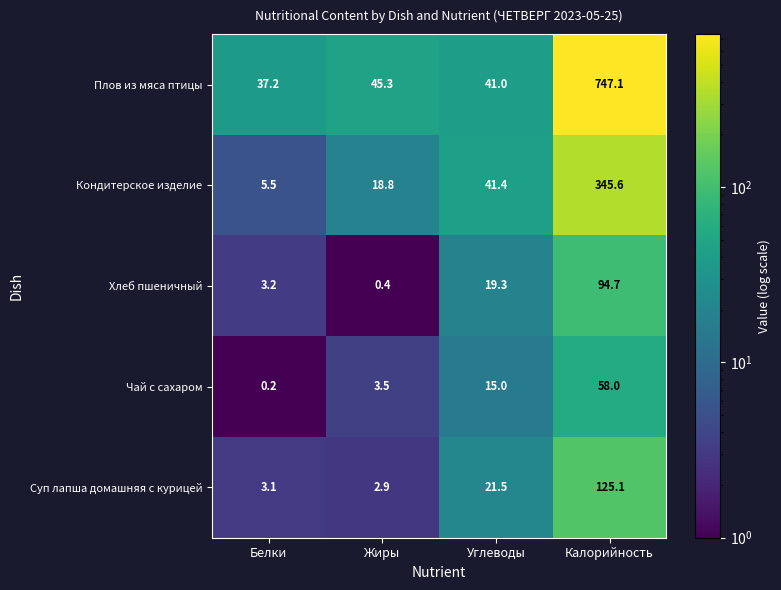

At which category does the chart reach its peak across all series?

Калорийность